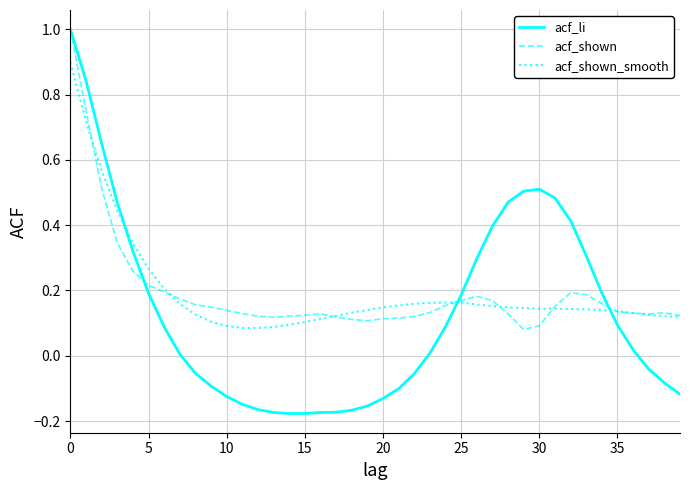

Does the chart display data point markers on the line(s)?

No